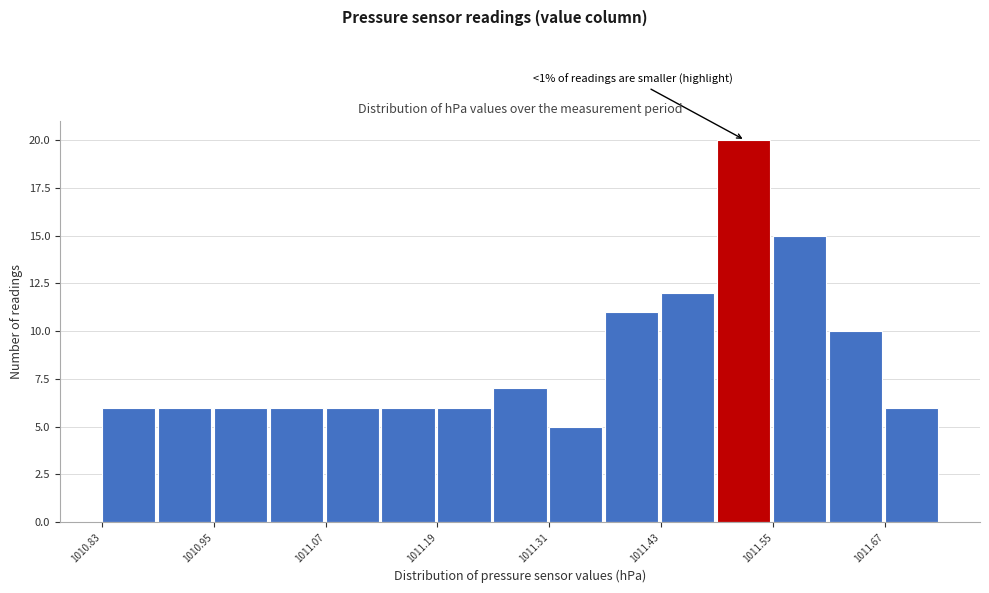

Read against the x-axis, roughly where is the centre of the tallest bar?

1011.52